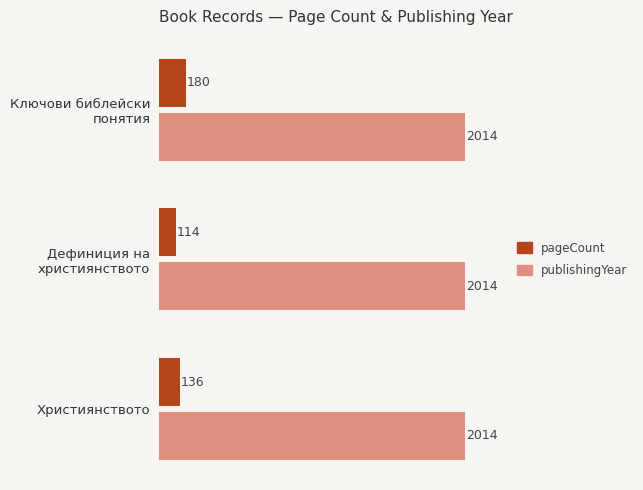

Rank the series by their average value, from highest to lowest.

publishingYear, pageCount